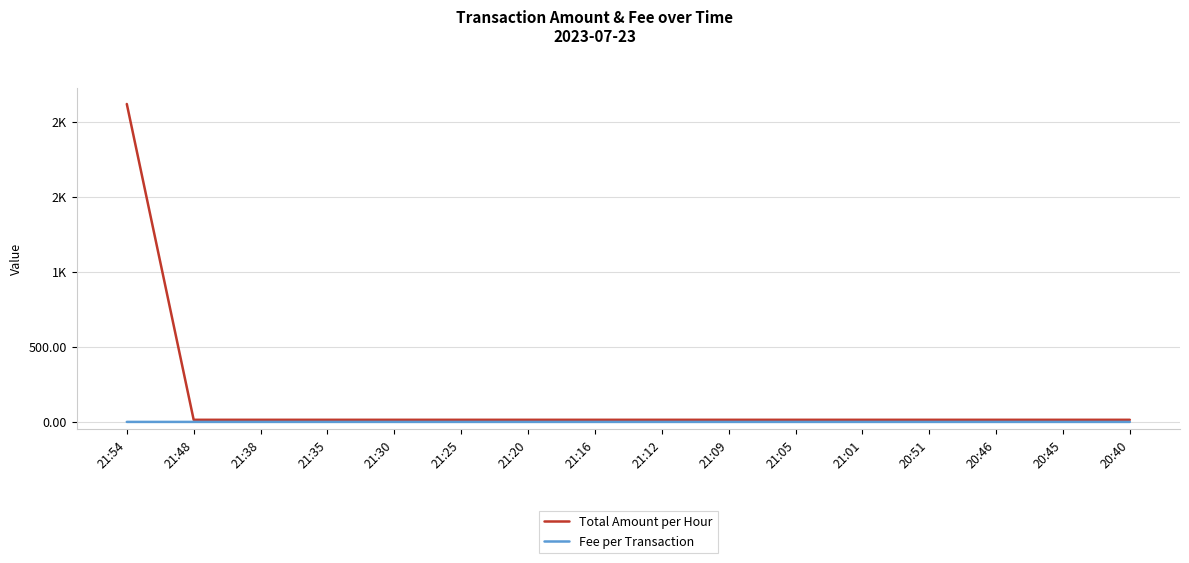

List the labels in order of Fee per Transaction value, smallest first.

21:38, 21:30, 21:25, 21:20, 21:16, 21:12, 21:09, 21:05, 21:01, 20:51, 20:46, 20:45, 20:40, 21:54, 21:48, 21:35